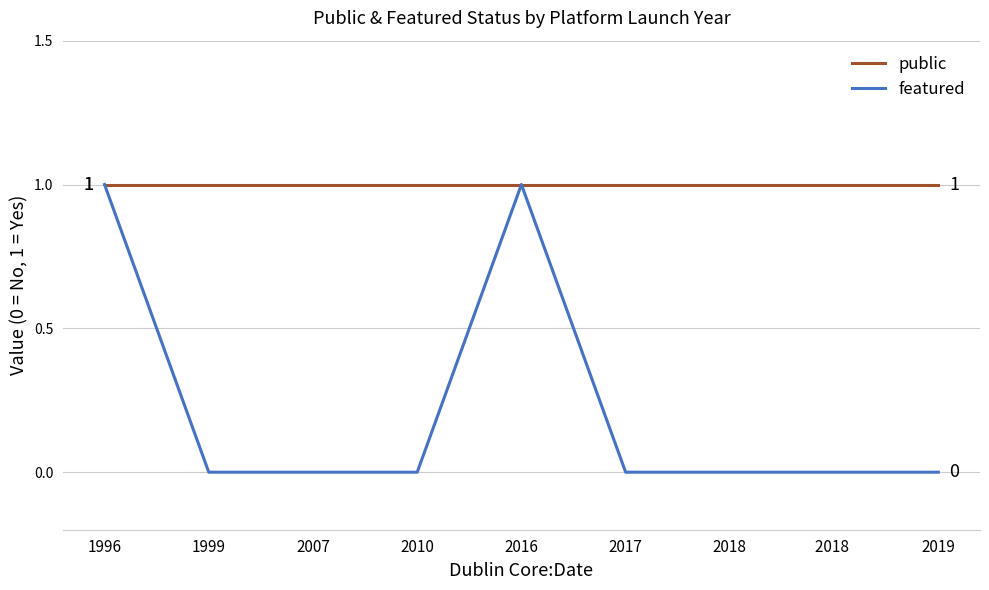

Which series has the widest spread of values?

featured